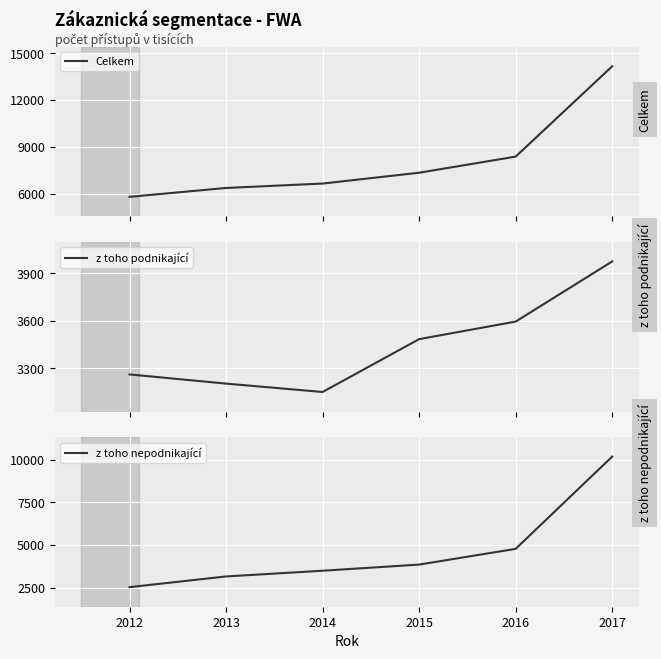

The z toho nepodnikající series shows 3495 at 2014. True or false?

True